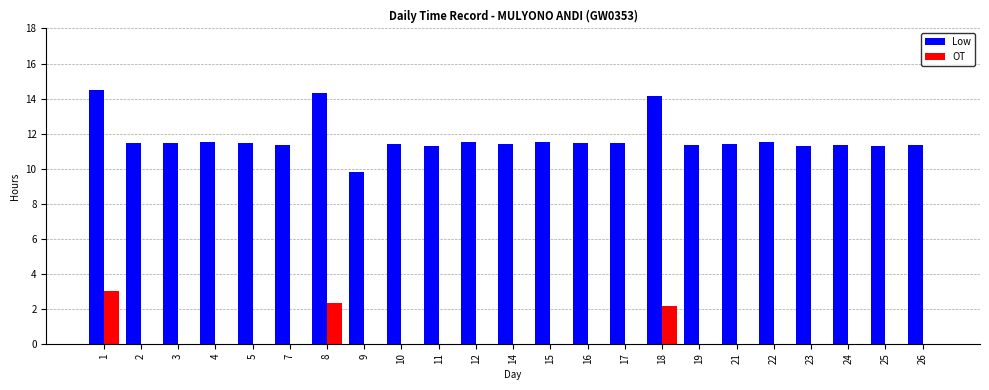

What is the average value of the Low series?

11.7